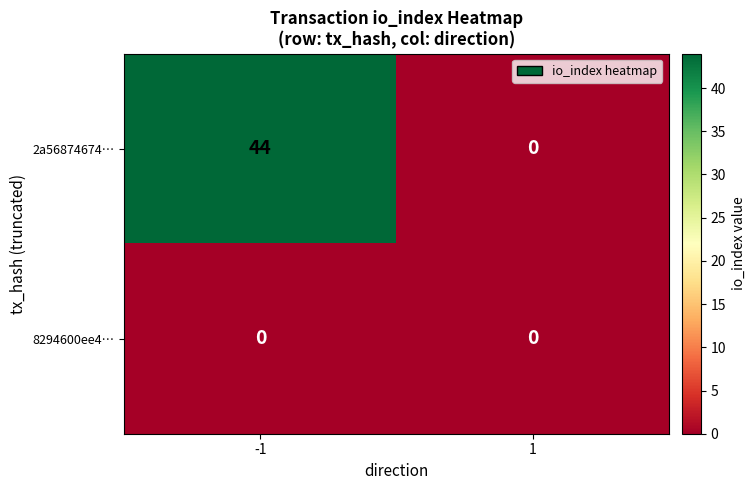

The value of 8294600ee4… at 1 is 0. True or false?

True